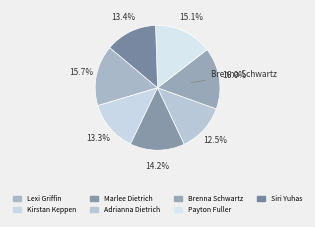

What portion of the pie excludes Lexi Griffin?

84.3%